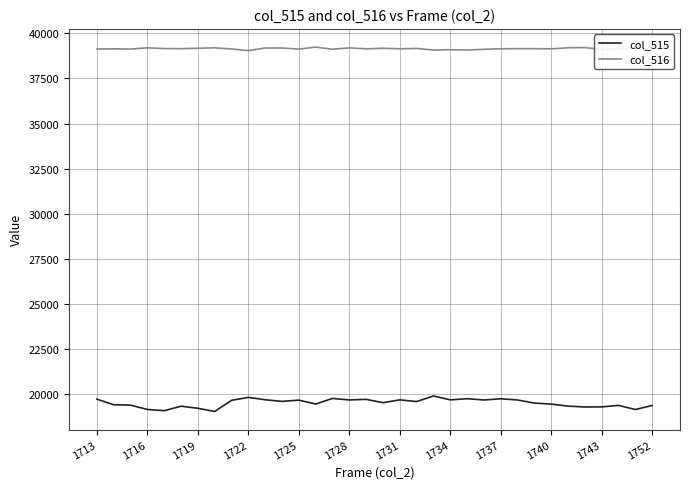

Which series has the largest range (max minus min)?

col_515